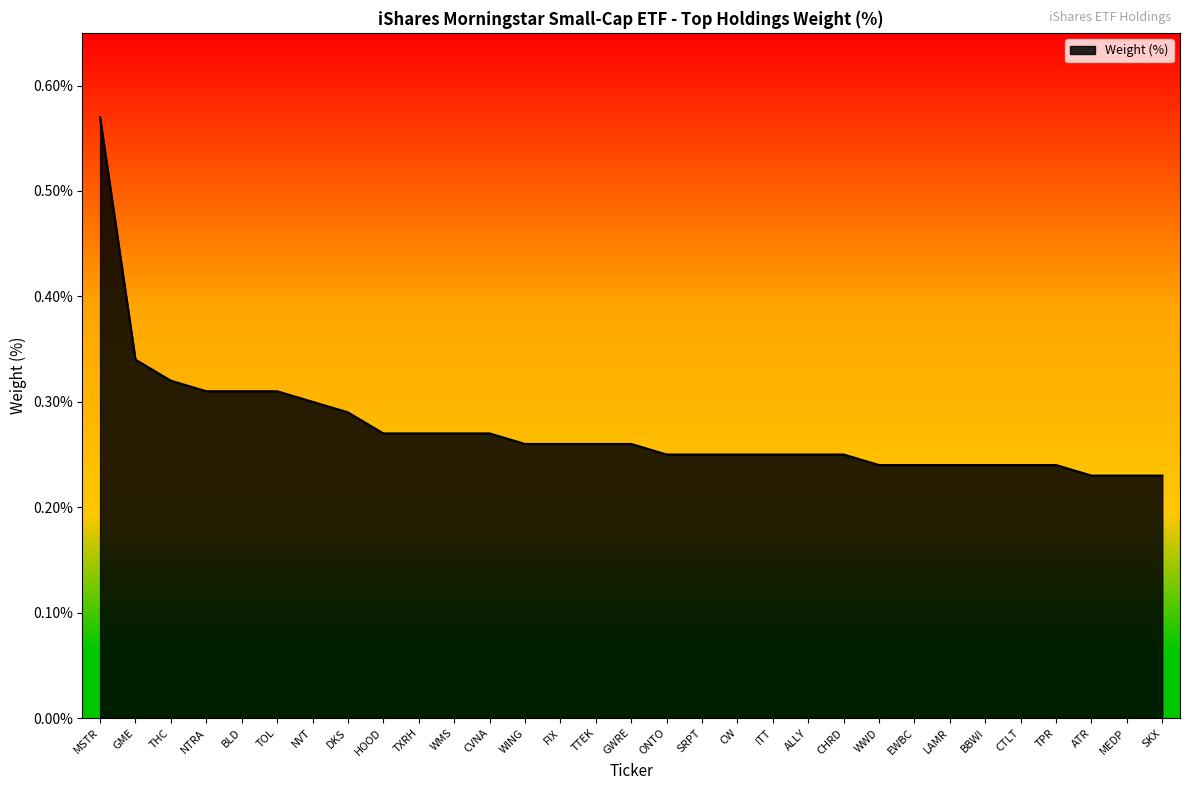

Which label corresponds to the largest value in the chart?

MSTR